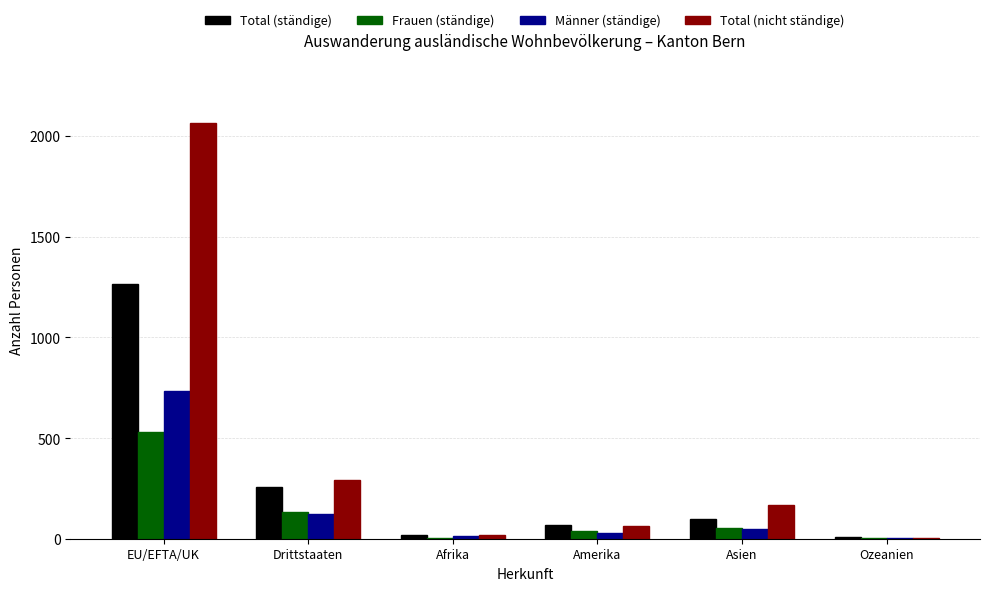

Which series has the largest total across all categories?

Total (nicht ständige)